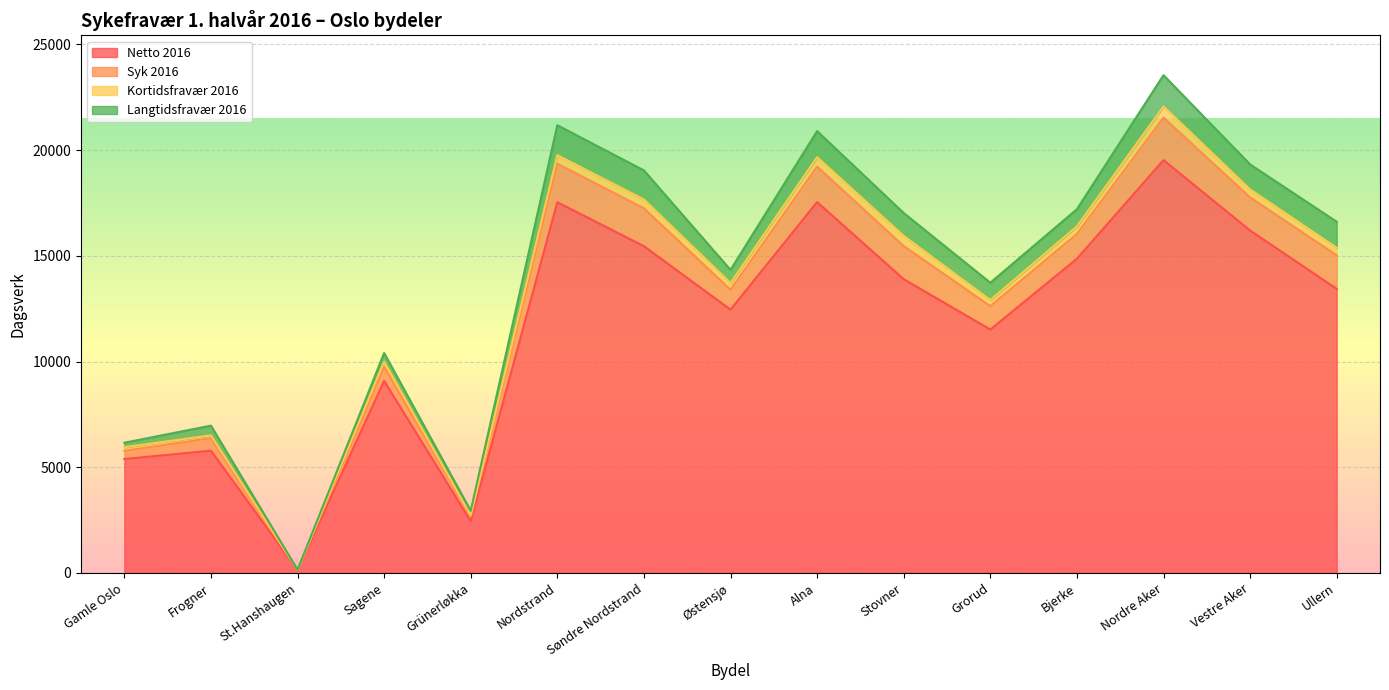

What is the difference between the maximum and second lowest values in the Kortidsfravær 2016 series?

495.4